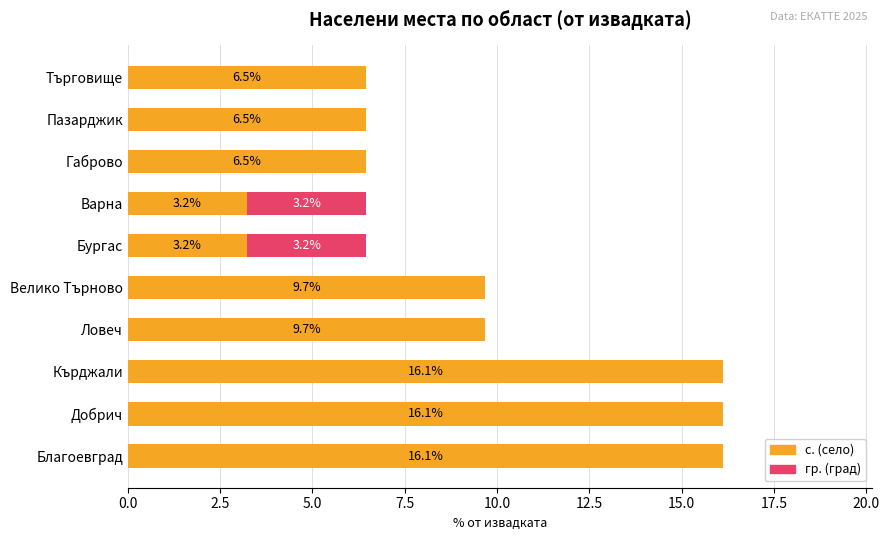

The value of с. (село) at Благоевград is 4.2. True or false?

False